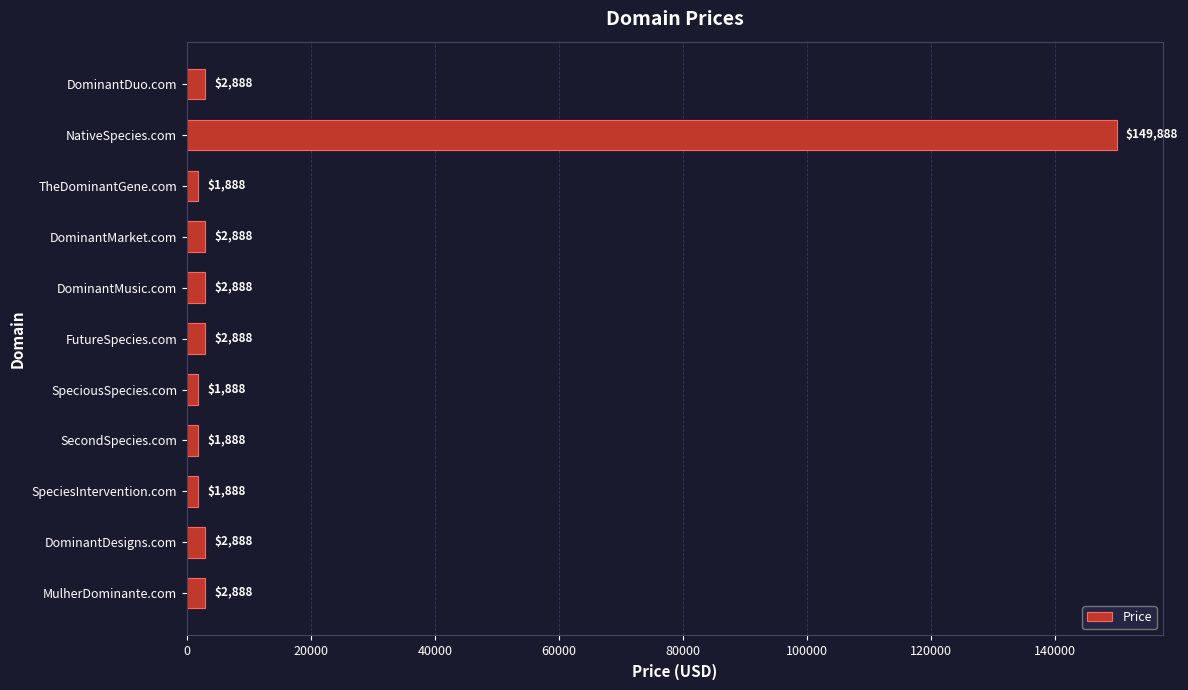

Reading bottom to top, list all the values displayed in this chart.

2888	2888	1888	1888	1888	2888	2888	2888	1888	149888	2888